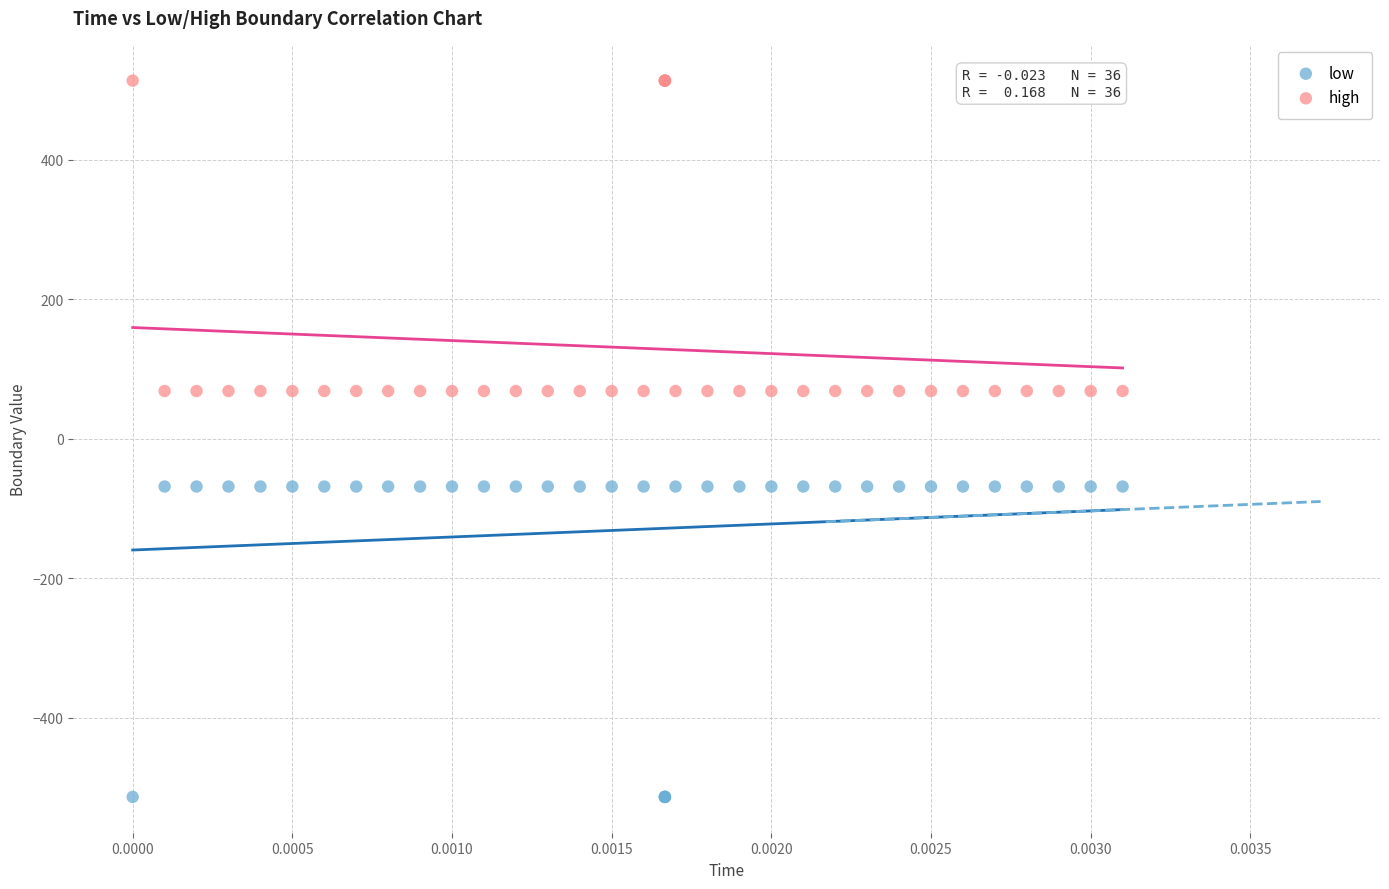

Which series reaches the minimum Y coordinate?

low